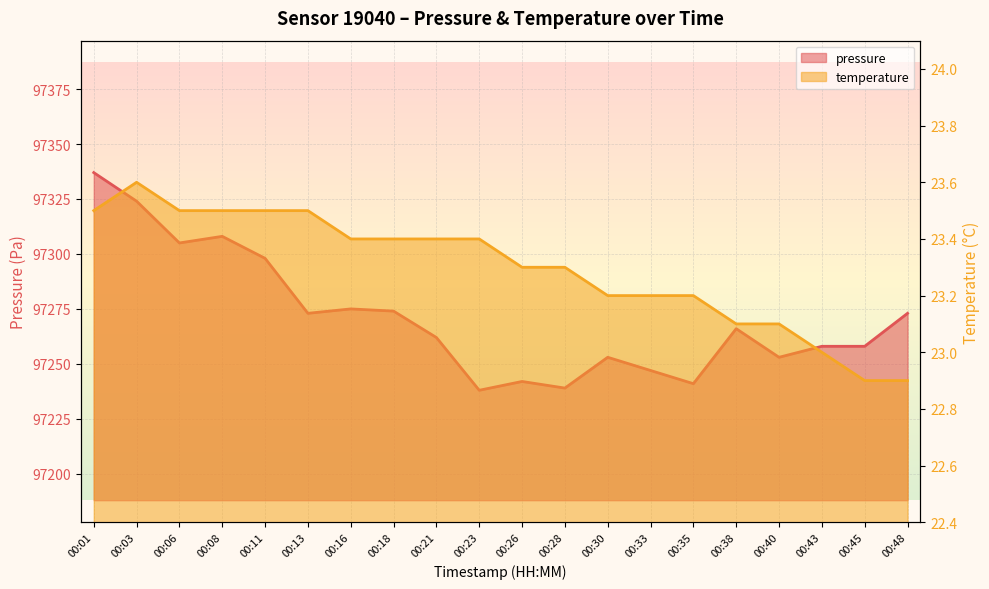

How many lines are shown in the chart?

2